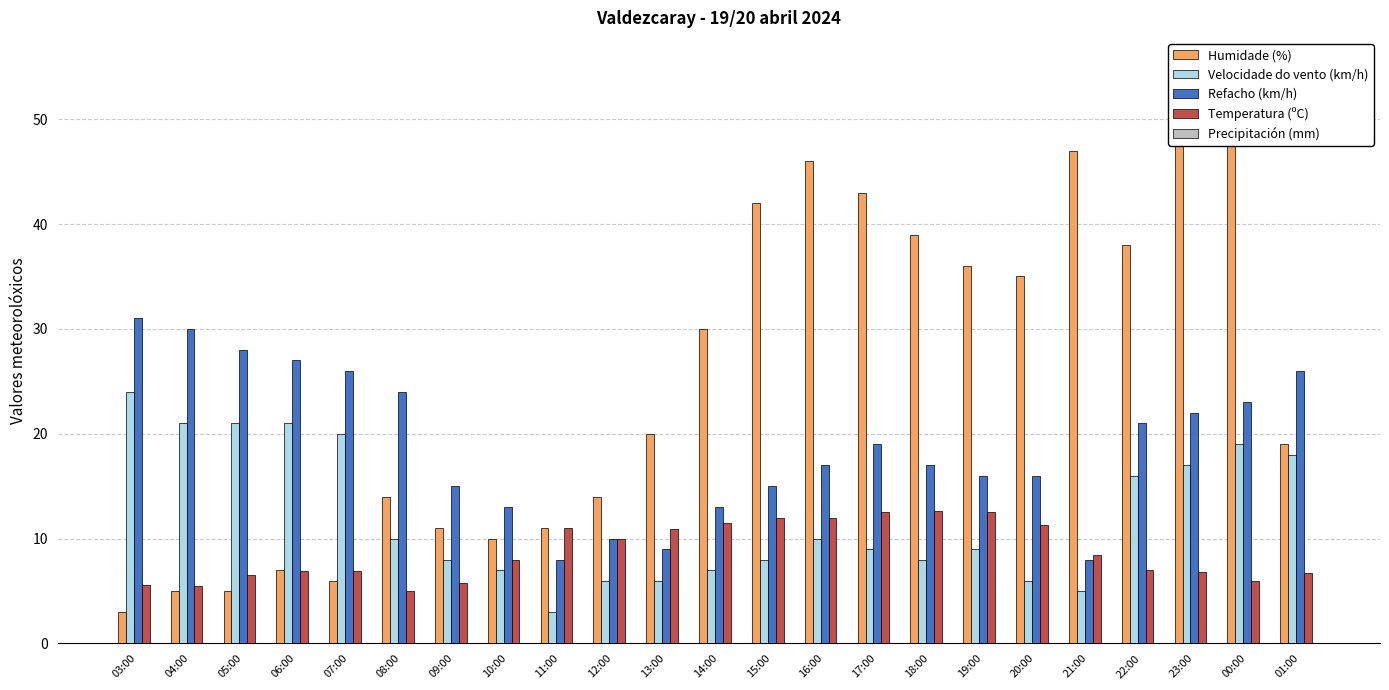

Which series changed the most between 08:00 and 15:00?

Humidade (%)